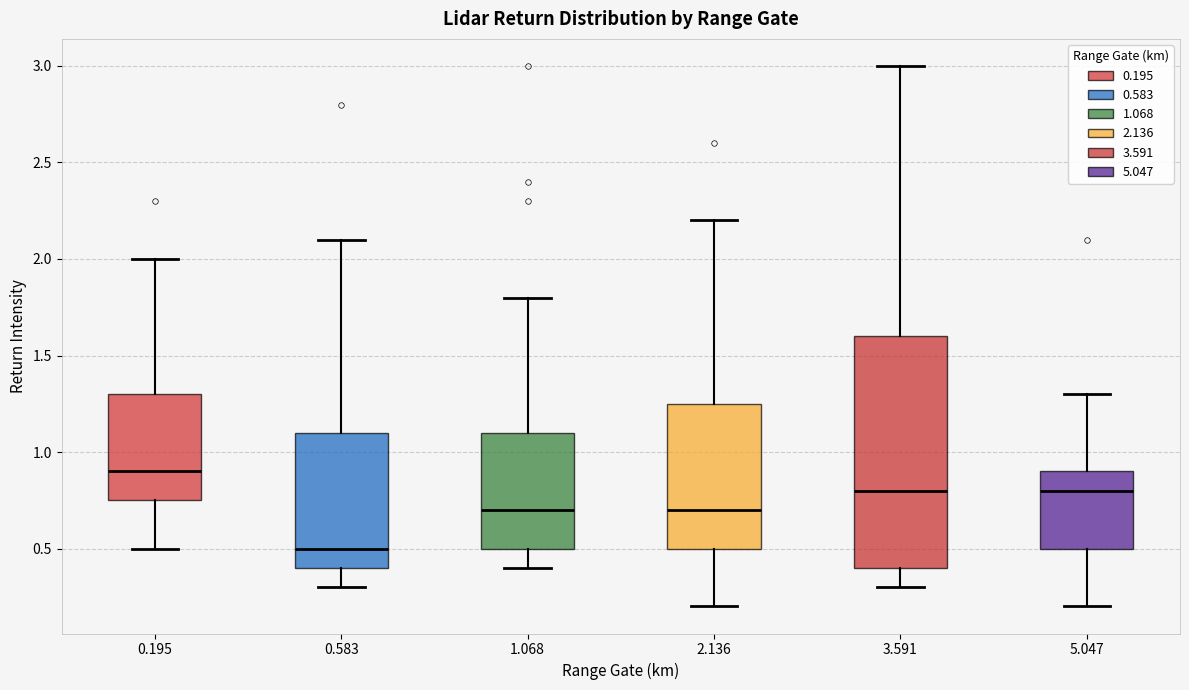

Reading left to right, read every box against the y-axis: the position of its median line, the range the box covers, and the ends of its whiskers. The values are not printed on the chart, so give them approximately, as read against the axis.

0.195: median 0.90, box 0.75 to 1.30, whiskers 0.50 to 2.00
0.583: median 0.50, box 0.40 to 1.10, whiskers 0.30 to 2.10
1.068: median 0.70, box 0.50 to 1.10, whiskers 0.40 to 1.80
2.136: median 0.70, box 0.50 to 1.25, whiskers 0.20 to 2.20
3.591: median 0.80, box 0.40 to 1.60, whiskers 0.30 to 3.00
5.047: median 0.80, box 0.50 to 0.90, whiskers 0.20 to 1.30